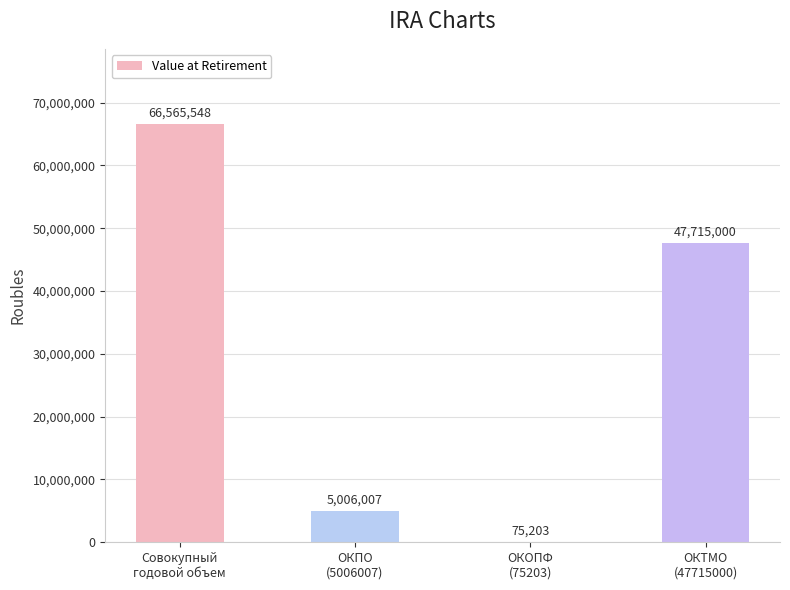

The chart shows a value of 18606930.2 at Совокупный
годовой объем. True or false?

False